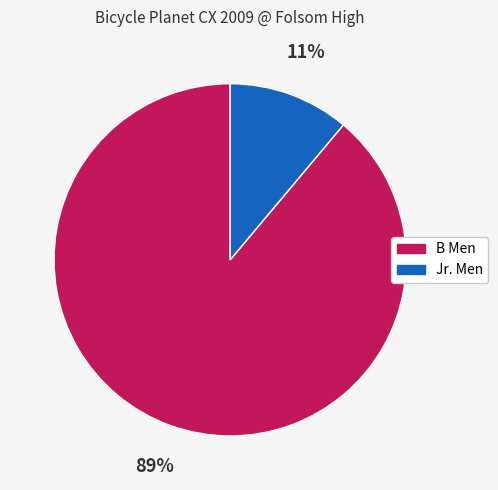

Do Jr. Men and B Men together represent more than half of the pie?

Yes